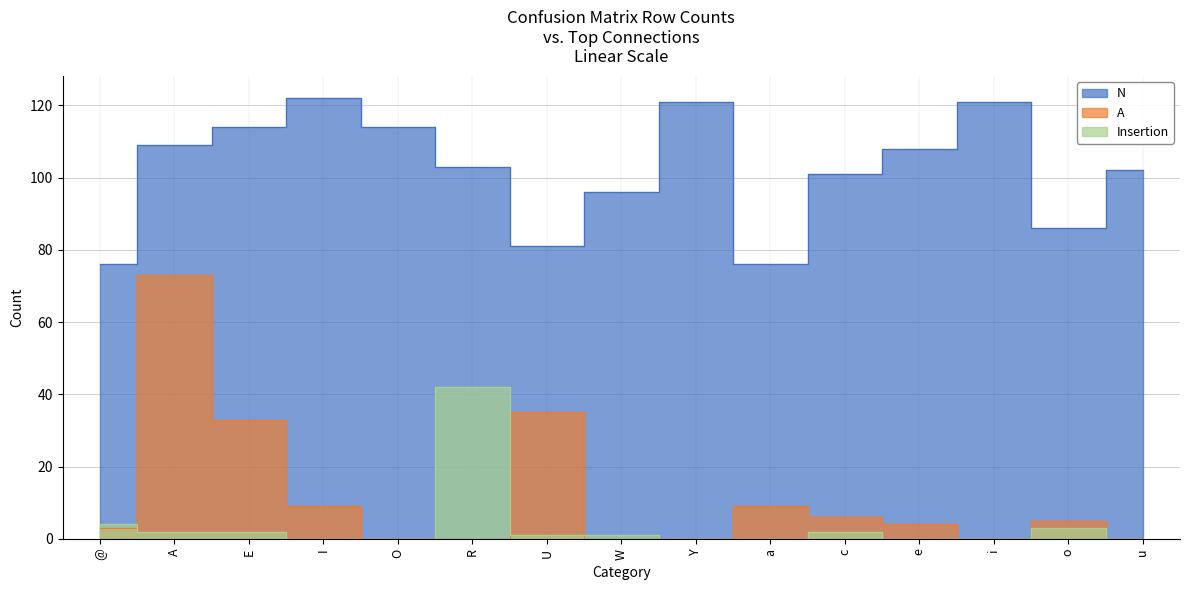

What is the maximum value shown in the chart?

122